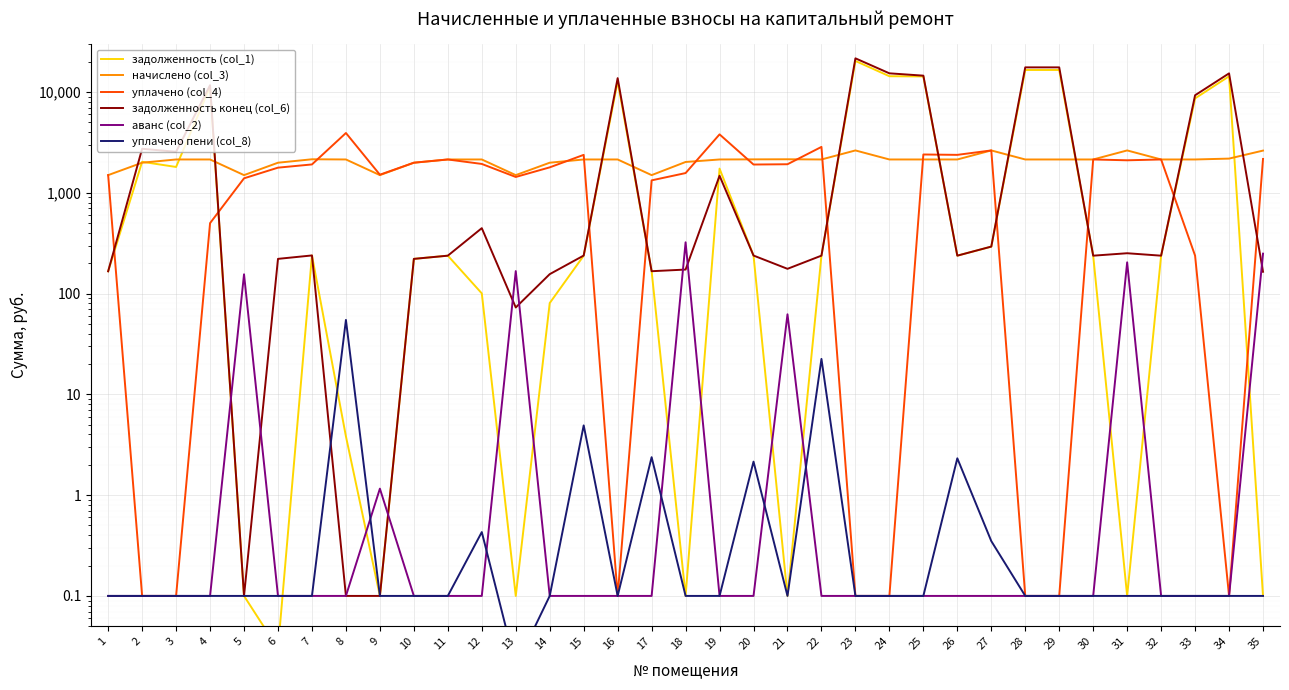

What value does the задолженность (col_1) series have at 22?

238.0